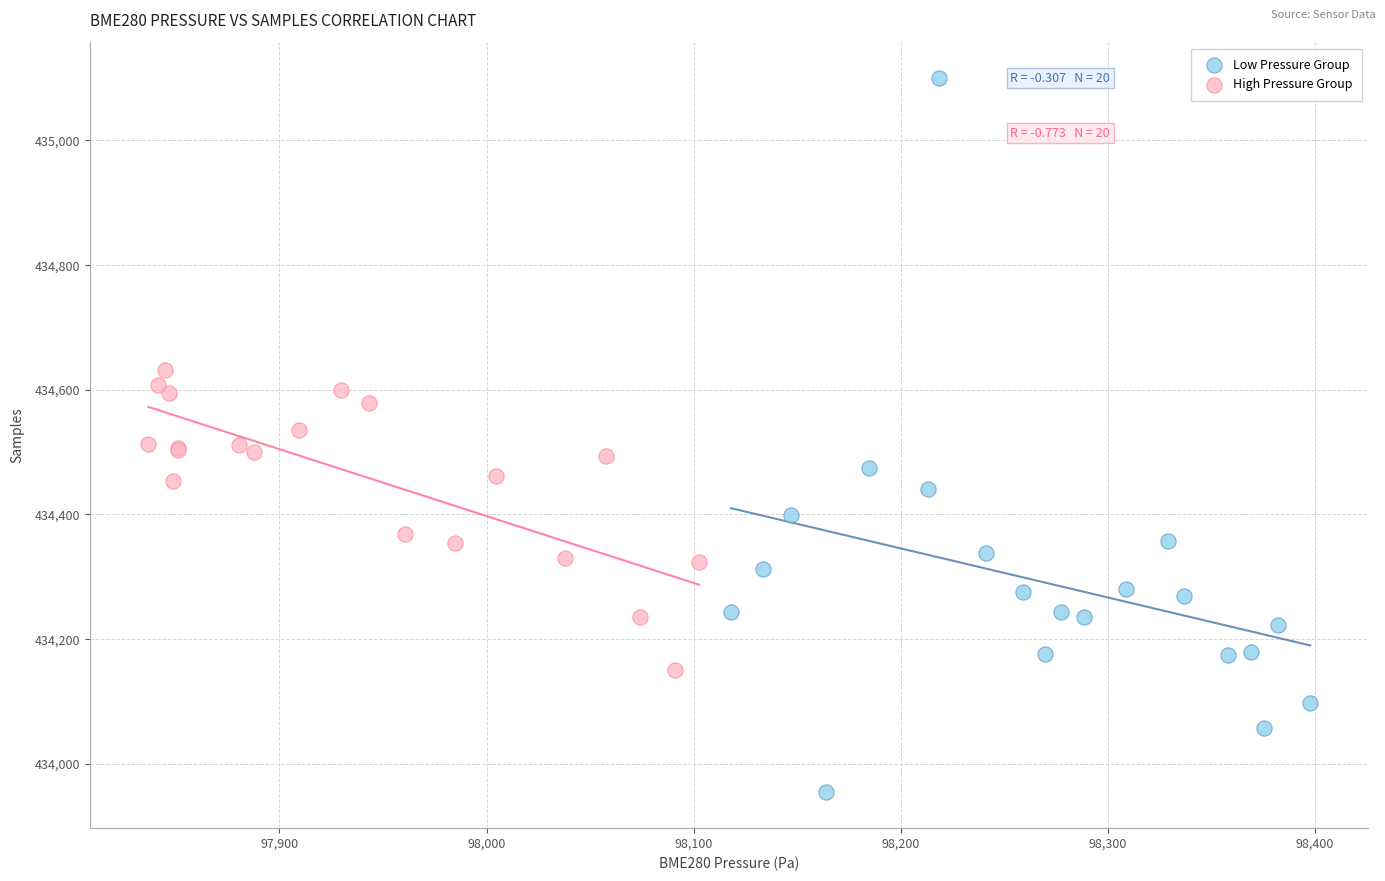

Which series contains the lowest Y value?

Low Pressure Group